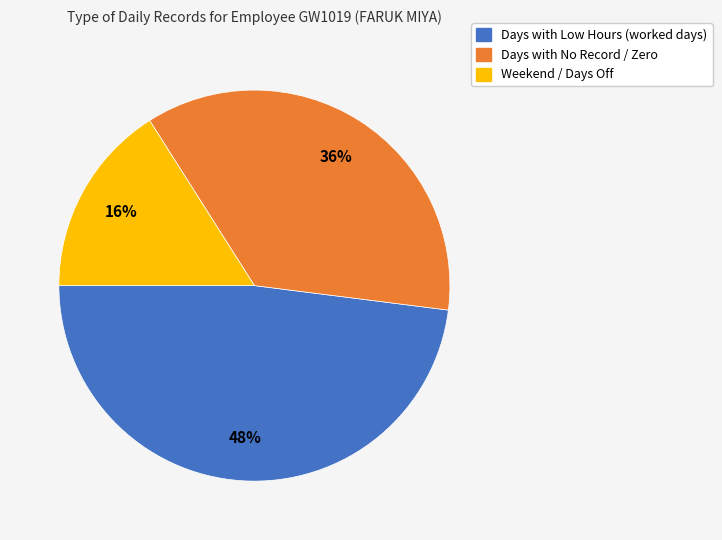

To the nearest percent, what is the difference between the largest and smallest slice percentages?

32%